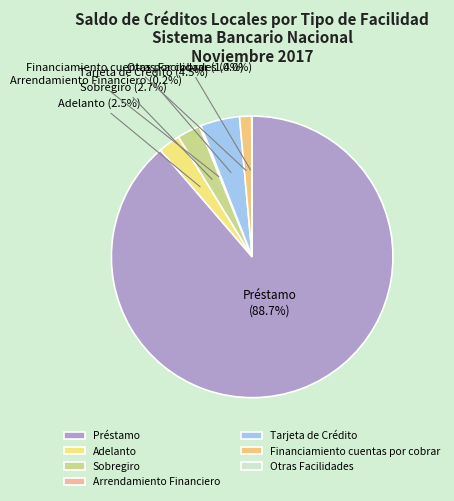

What portion of the pie excludes Adelanto?

97.5%